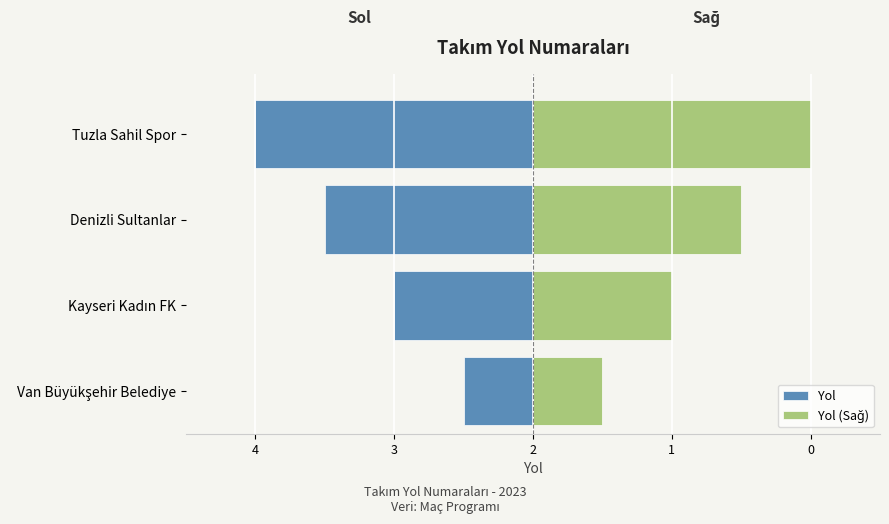

The value of Yol at Kayseri Kadın FK is -2. True or false?

True